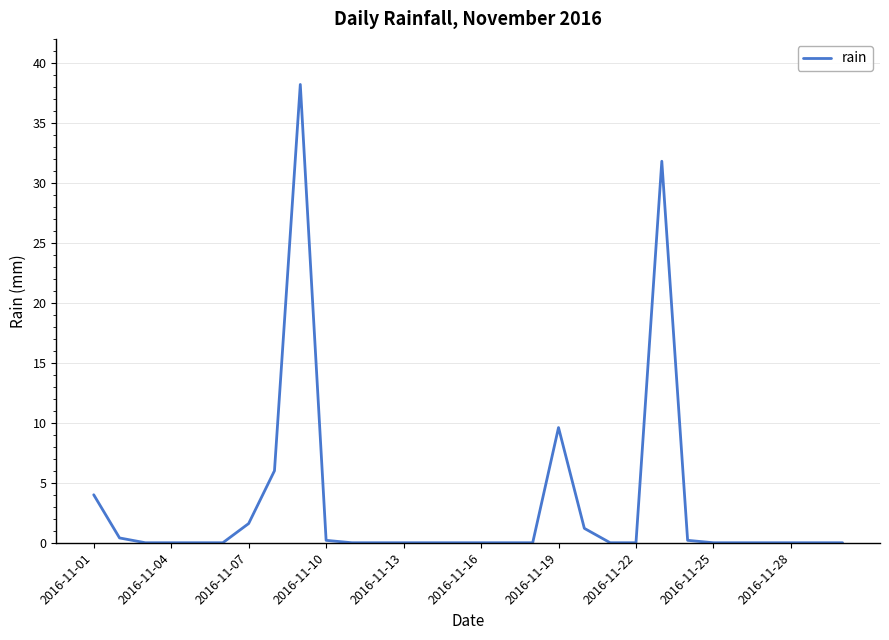

What is the difference between the second highest and second lowest values?

31.8